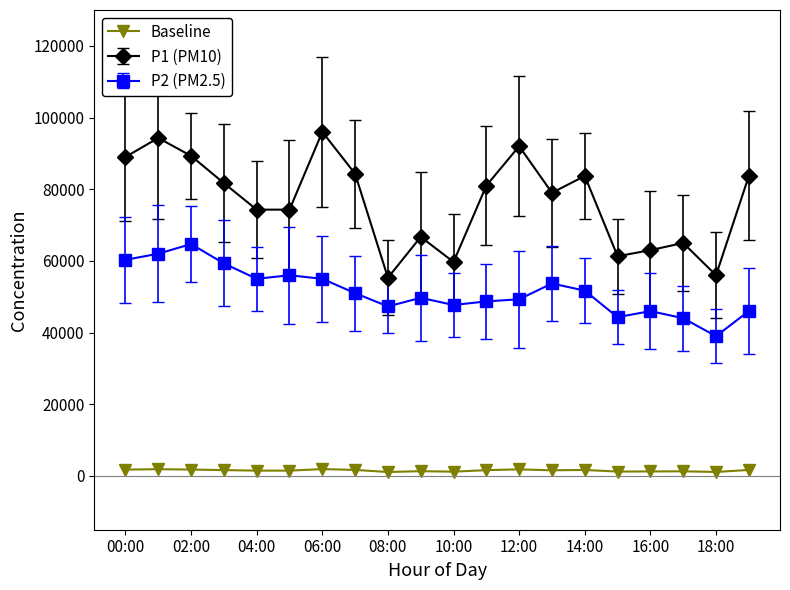

What is the average value of the Baseline series?

1529.6